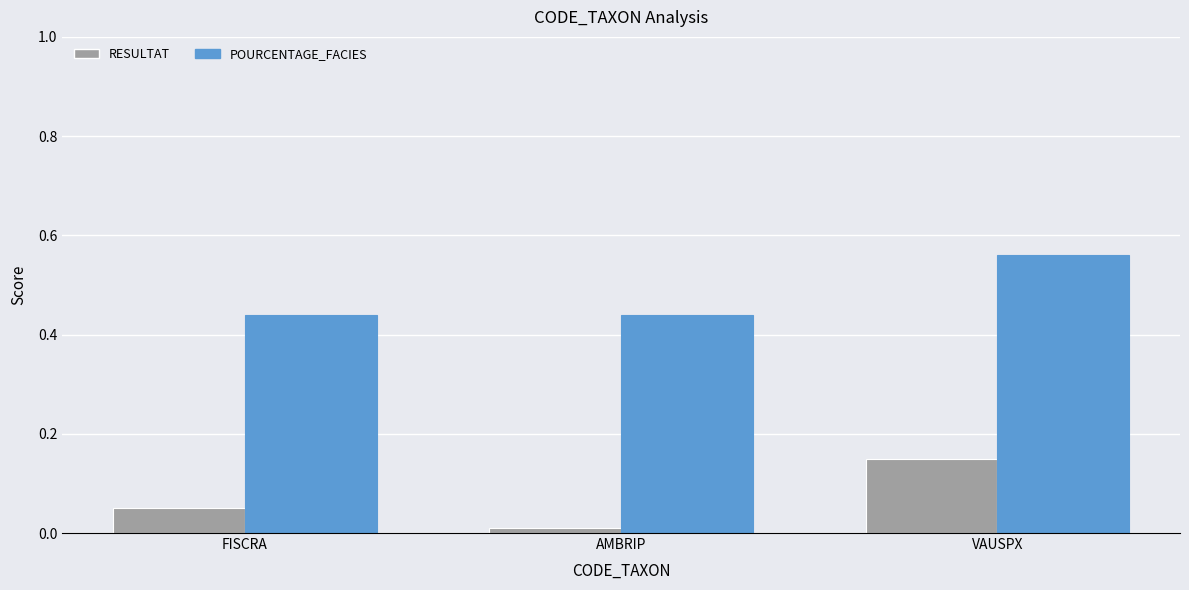

Which category has the highest value in the RESULTAT series?

VAUSPX